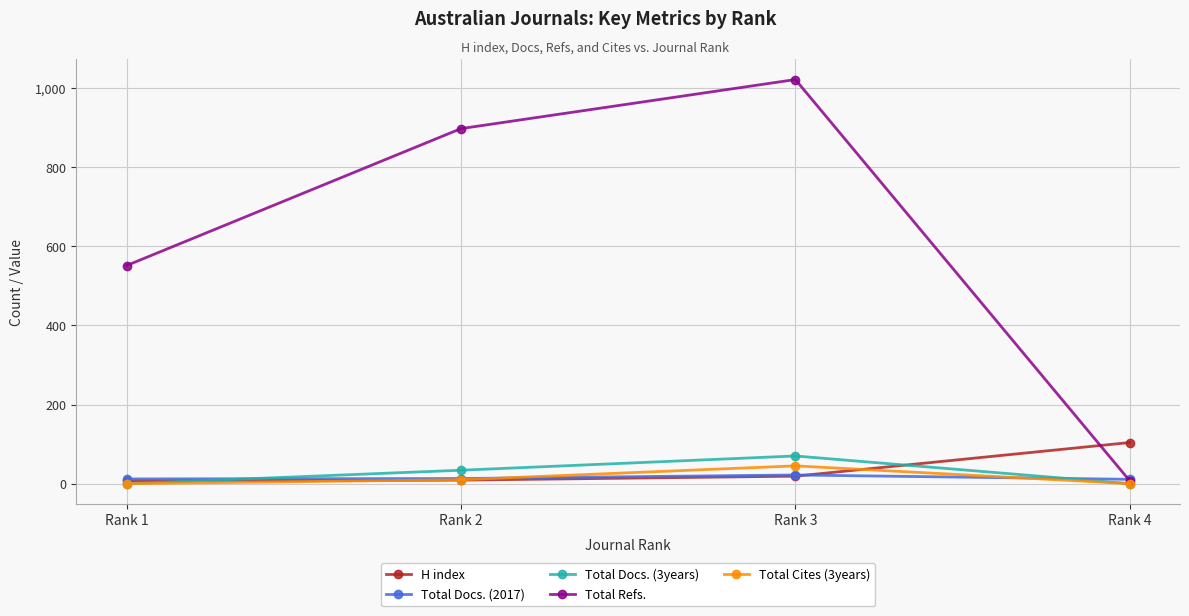

Which series changed the most between Rank 3 and Rank 4?

Total Refs.